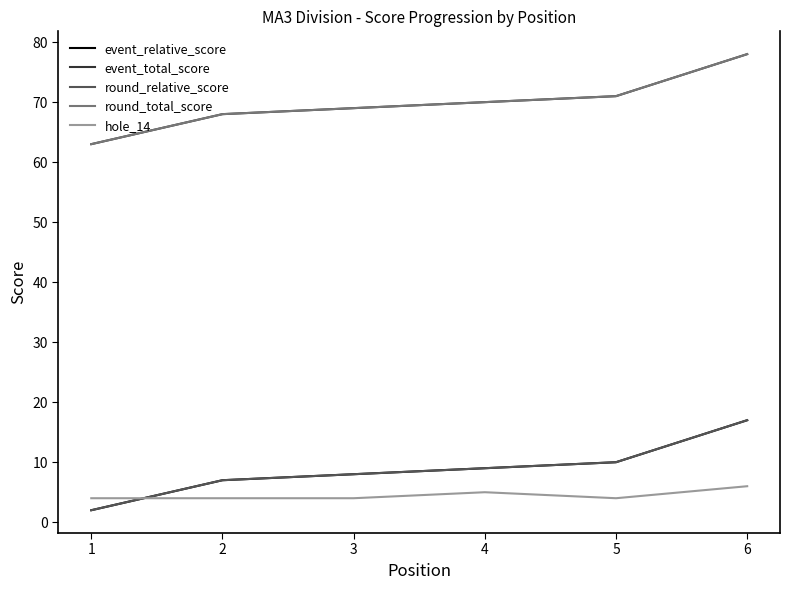

Rank the categories by round_relative_score value from highest to lowest.

6, 5, 4, 3, 2, 1